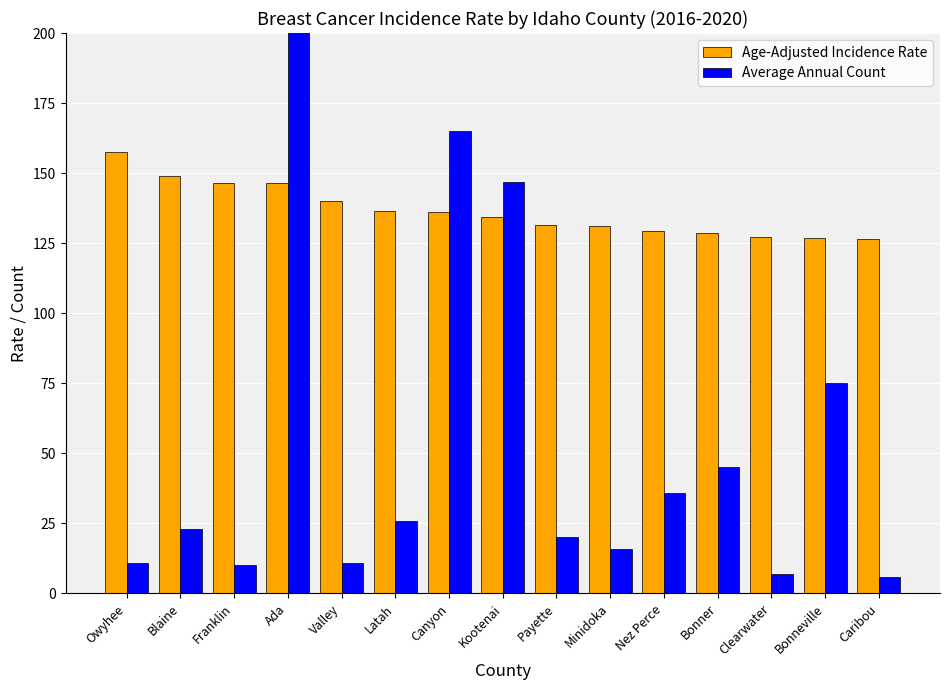

The Age-Adjusted Incidence Rate series shows 149.0 at Blaine. True or false?

True